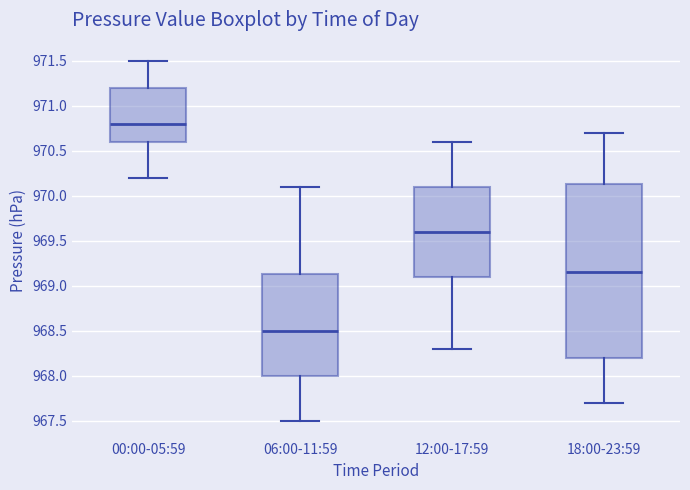

Which box has the highest median line?

00:00-05:59